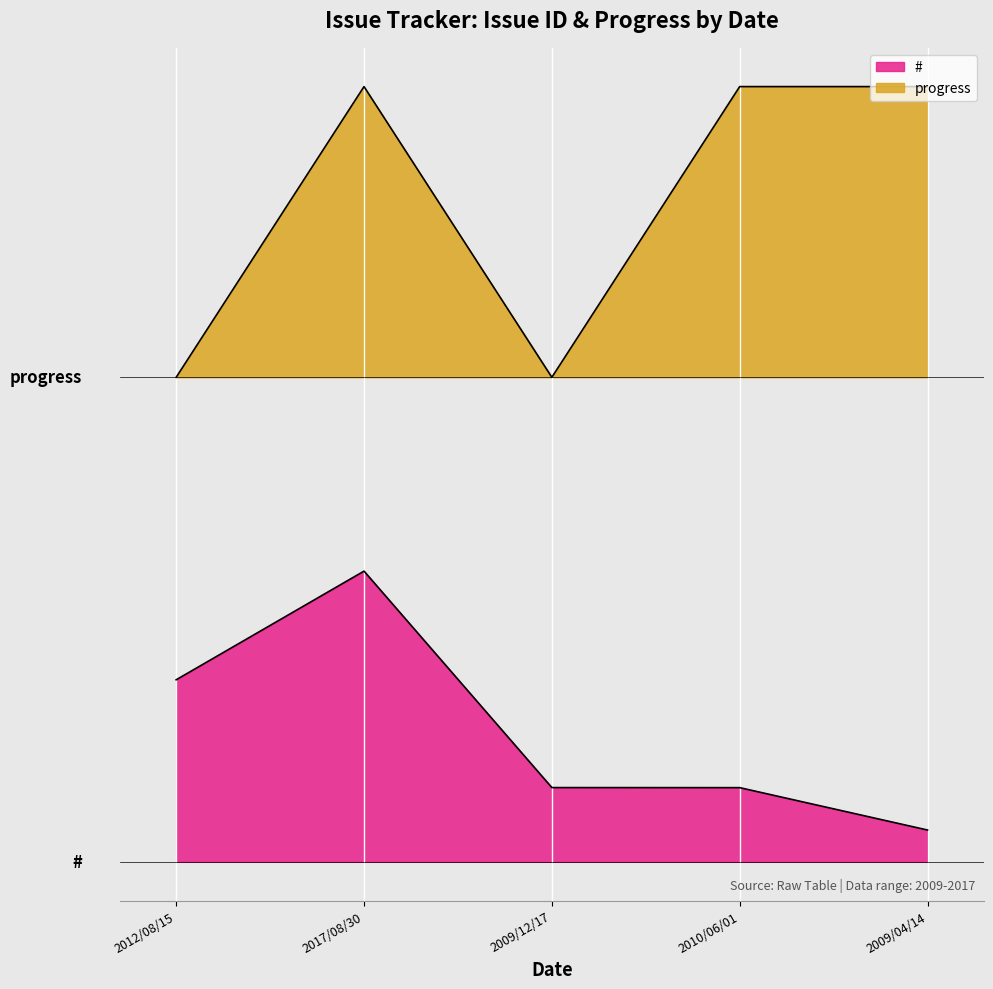

The value of progress at 2009/12/17 is 750.3. True or false?

False